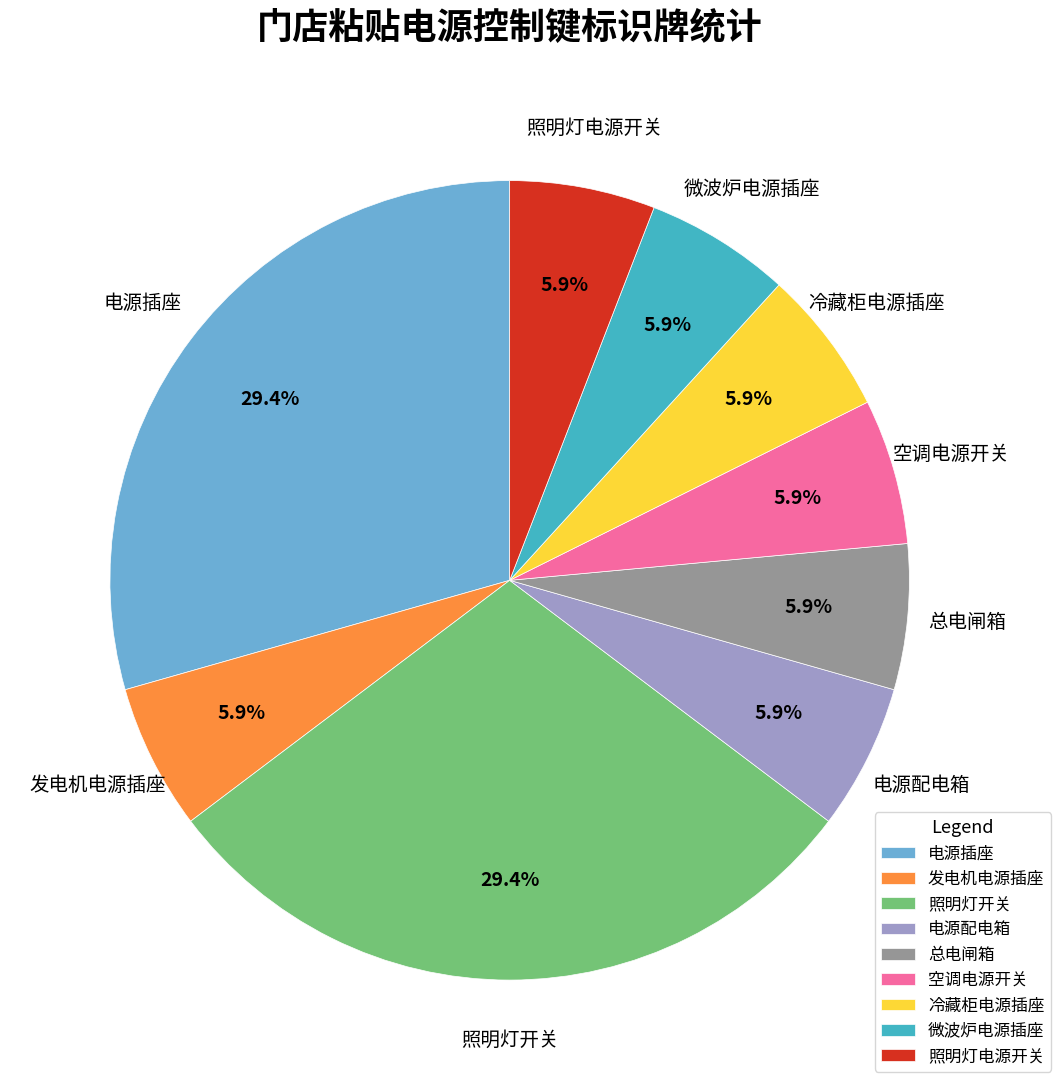

How many segments does this pie chart have?

9